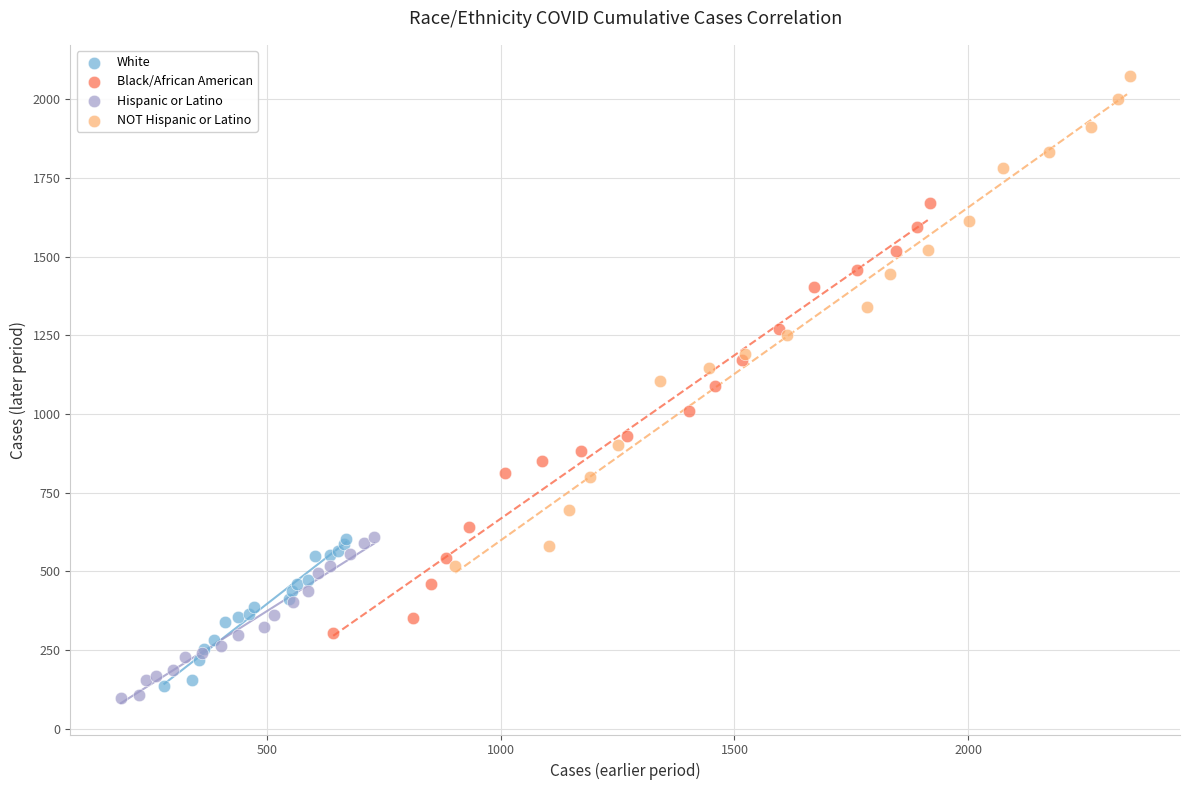

Which series reaches the maximum Y coordinate?

NOT Hispanic or Latino